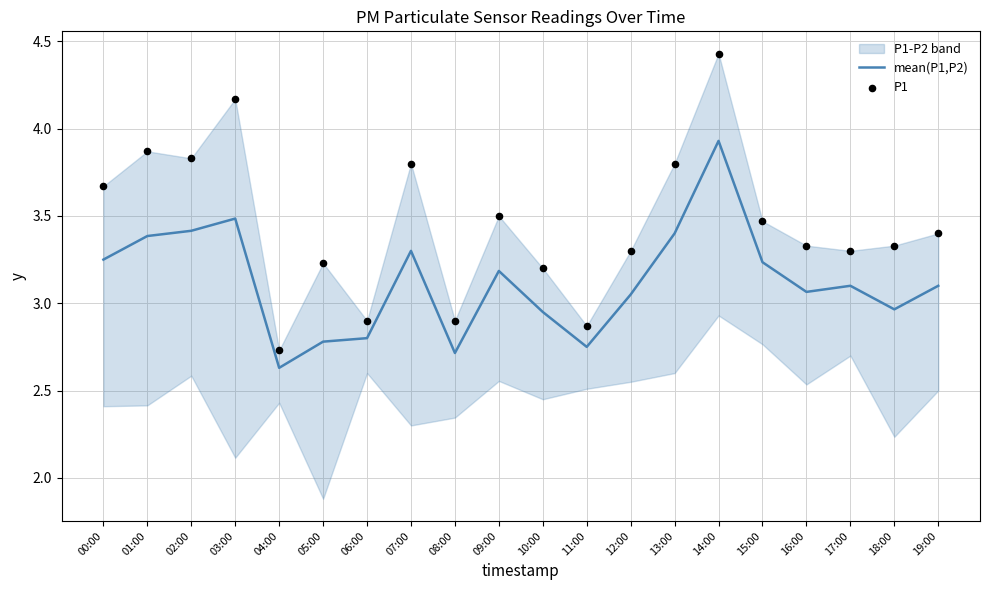

Is it true that mean(P1,P2) equals 3.1 at 17:00?

True